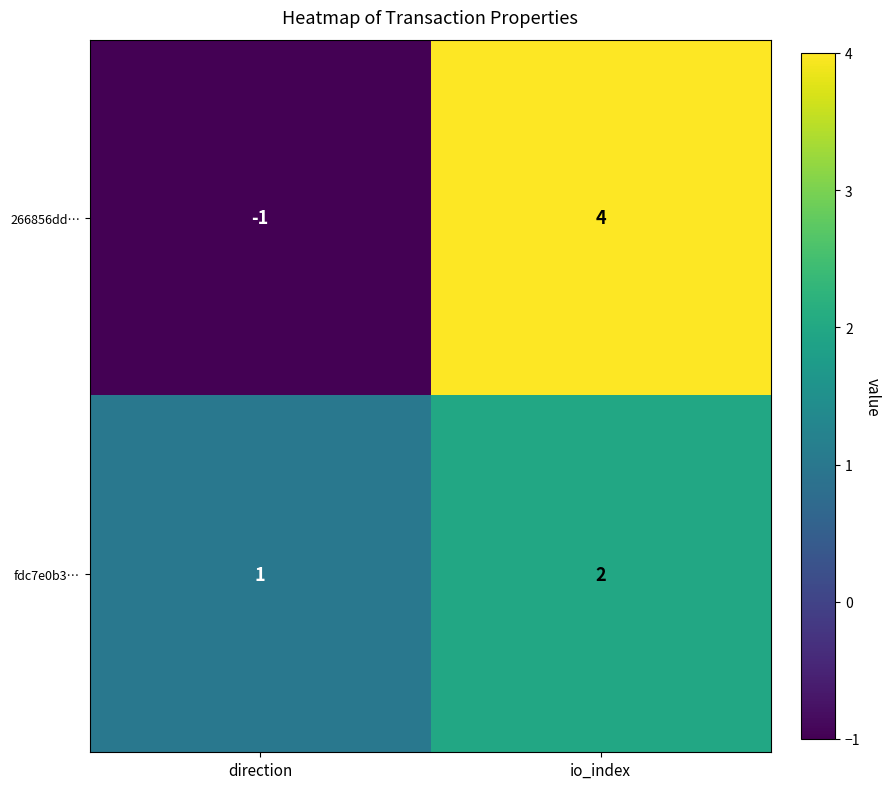

Reading right to left, extract all data points from this chart.

266856dd…: 4	-1
fdc7e0b3…: 2	1